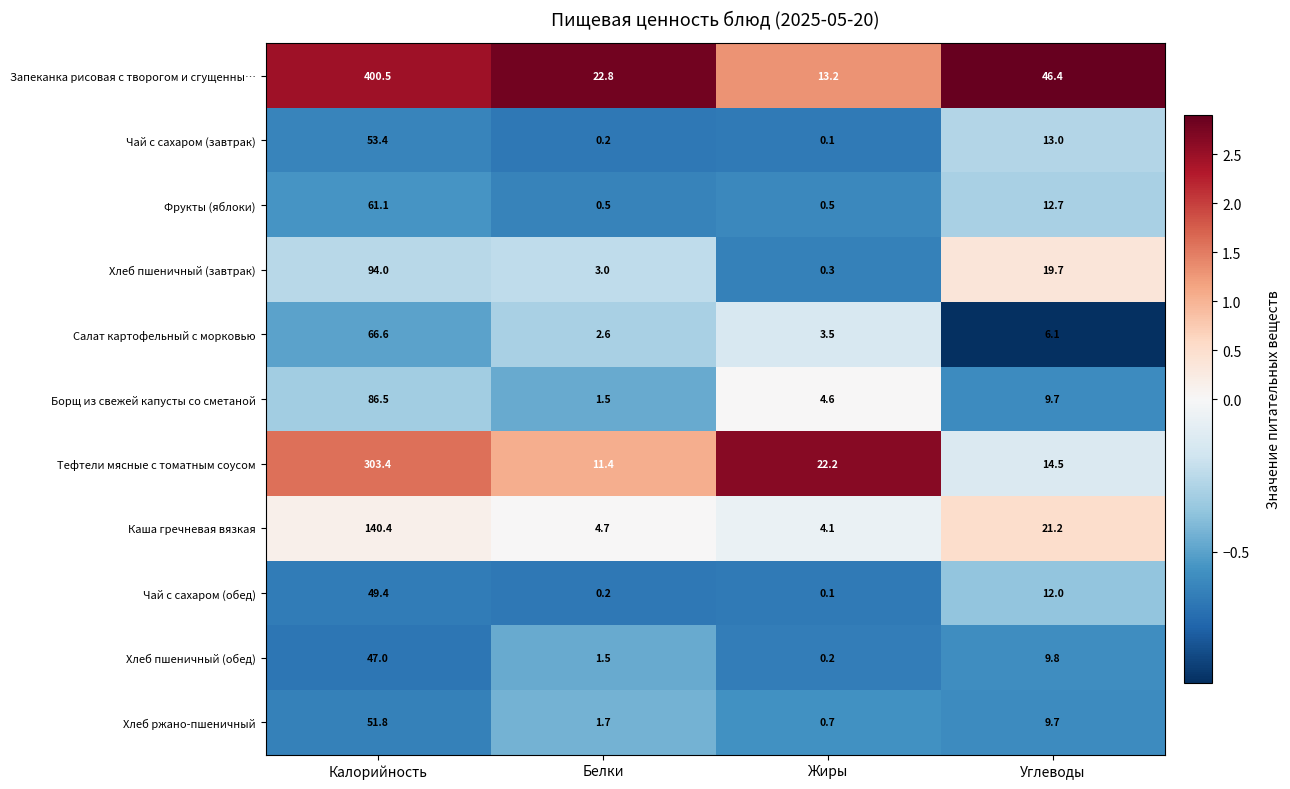

Which series has the largest range (max minus min)?

Запеканка рисовая с творогом и сгущенны…